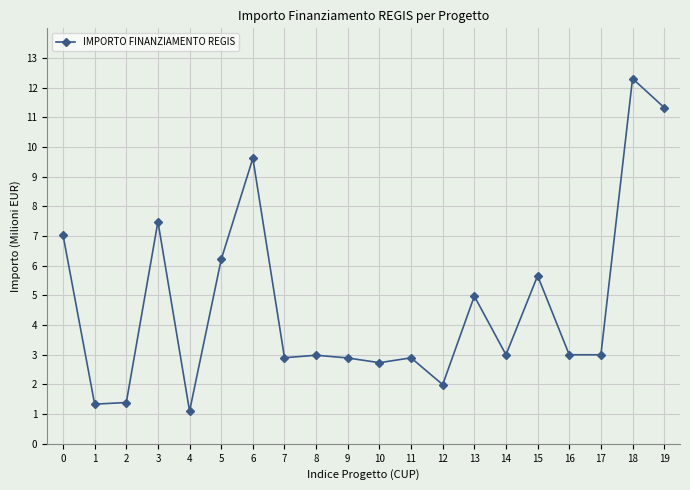

What is the change in value from 12 to 15?

+3.7